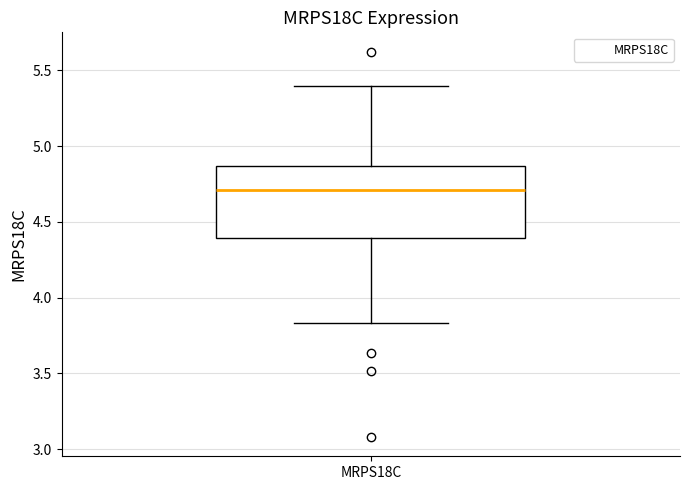

Where is the upper edge of the box for MRPS18C on the y-axis? The values are not printed on the chart, so give them approximately, as read against the axis.

4.85